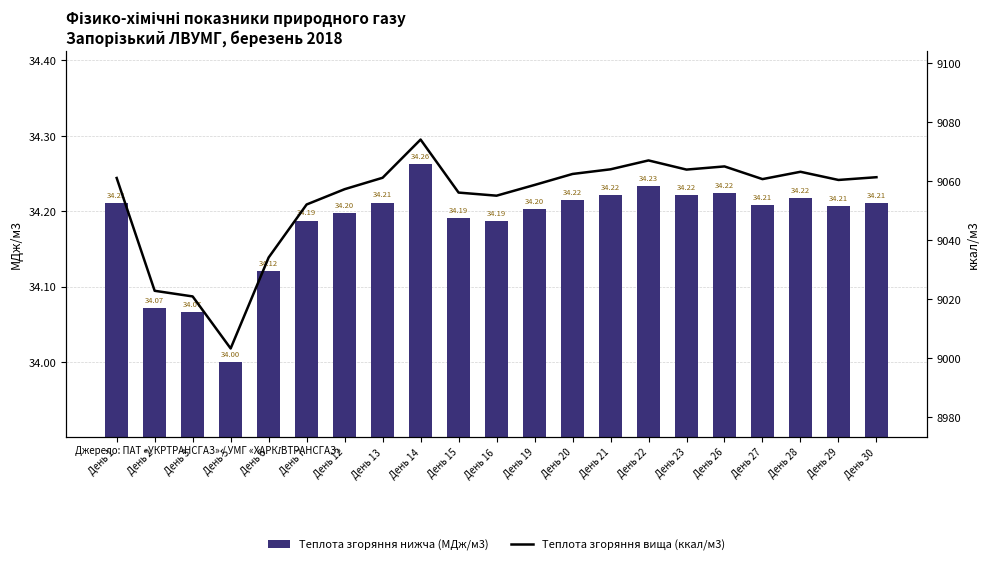

What is the average value of the Теплота згоряння вища (ккал/м3) series?

9053.6